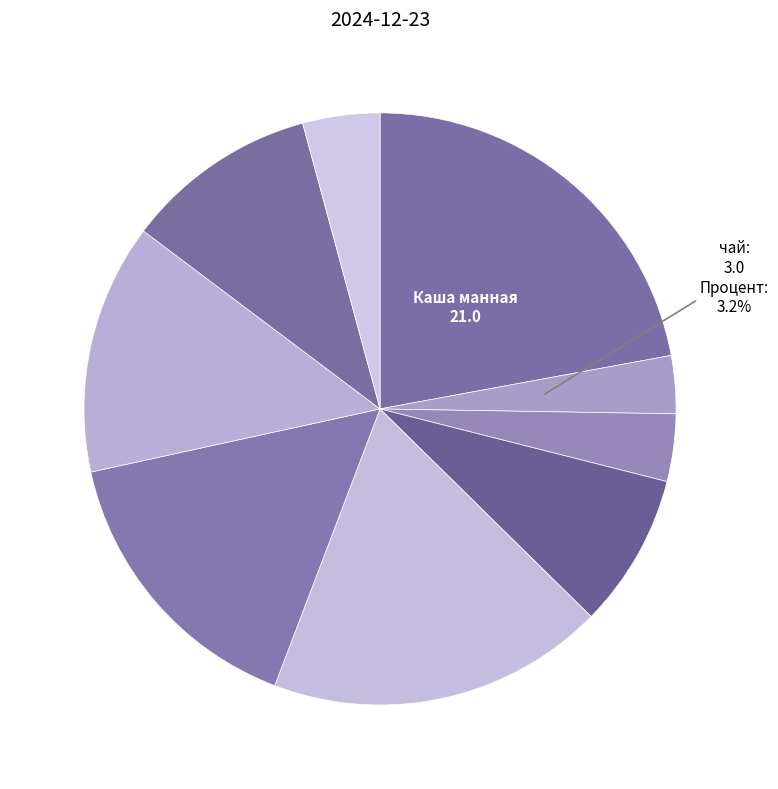

How many segments does this pie chart have?

9